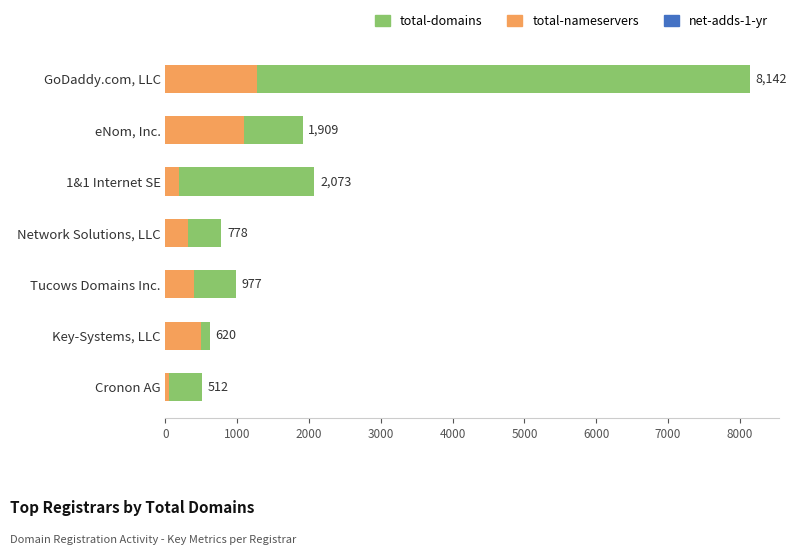

Rank the series at Network Solutions, LLC from highest to lowest value.

total-domains, total-nameservers, net-adds-1-yr